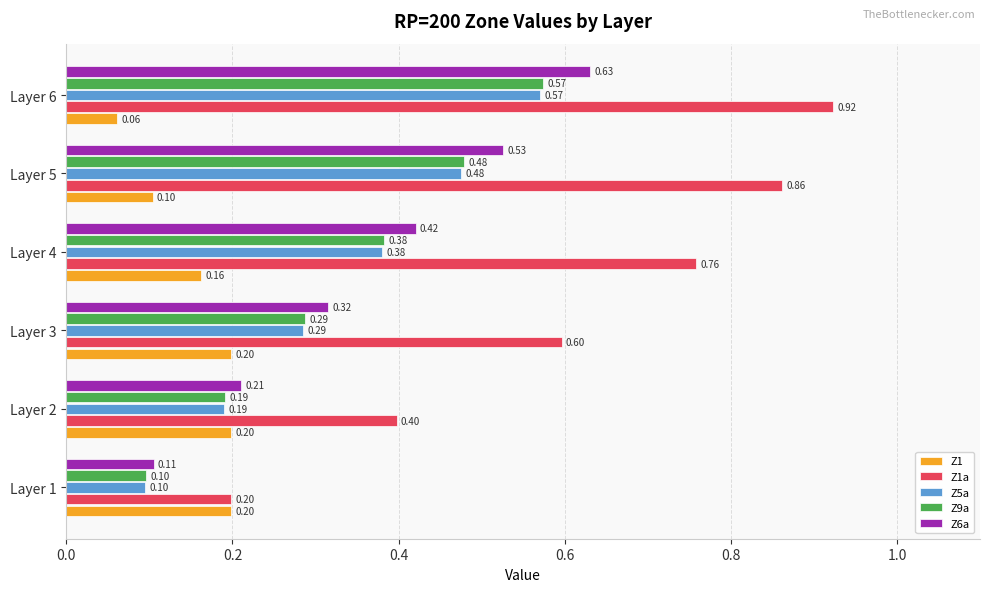

What is the minimum value shown in the chart?

0.1